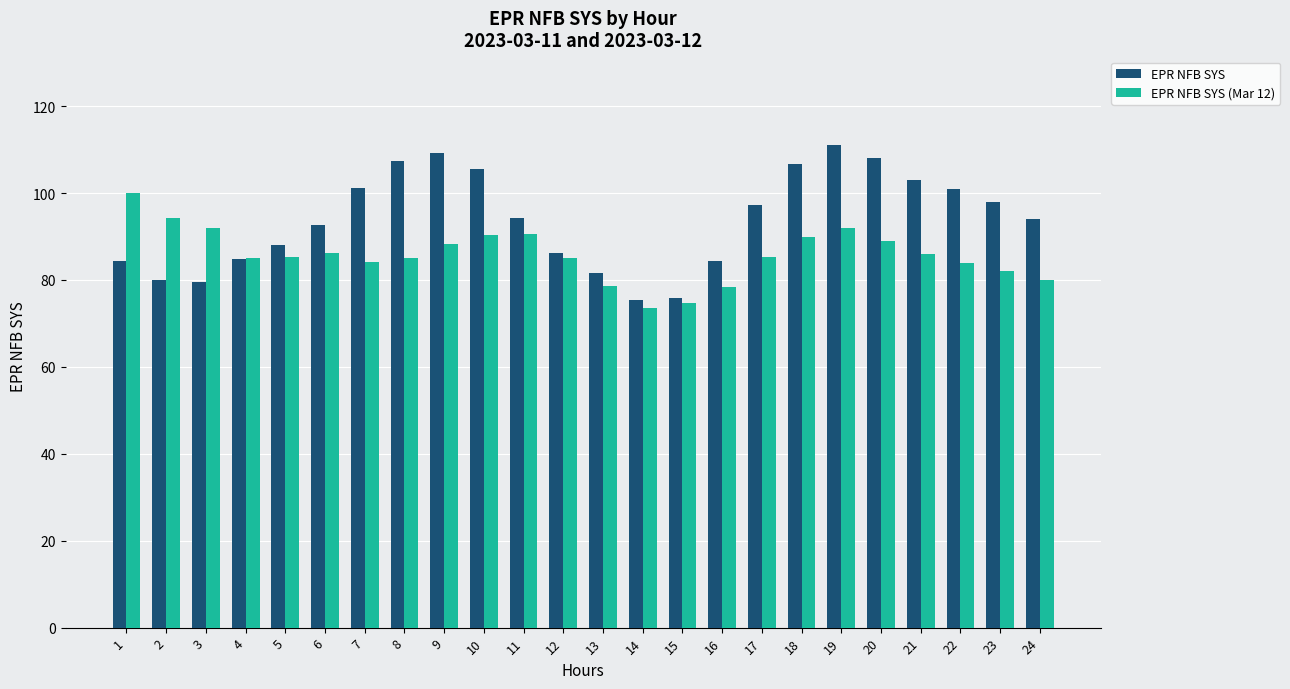

Which series has the largest total across all categories?

EPR NFB SYS